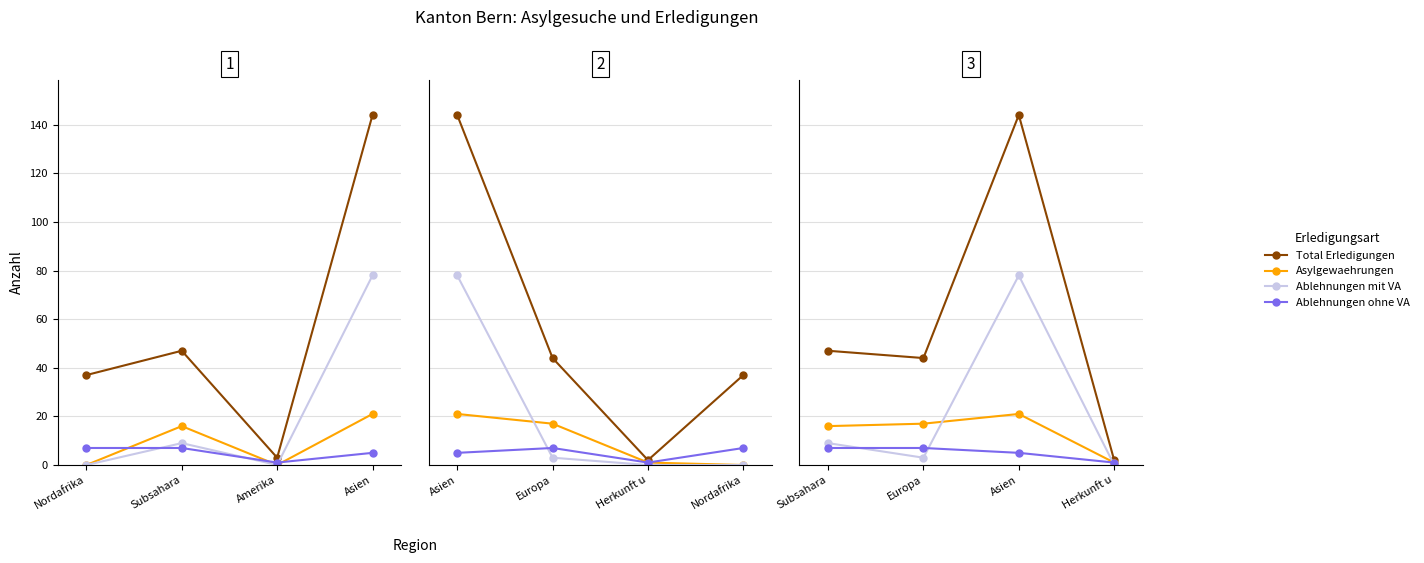

Rank the series by their average value, from highest to lowest.

Total Erledigungen, Ablehnungen mit VA, Asylgewaehrungen, Ablehnungen ohne VA